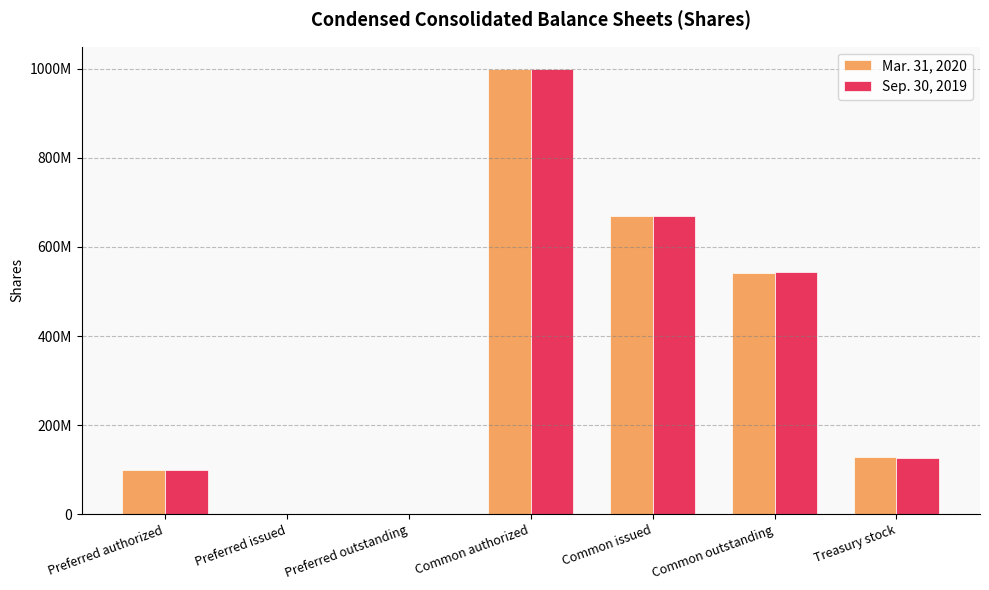

Which category has the highest value across all series?

Common authorized